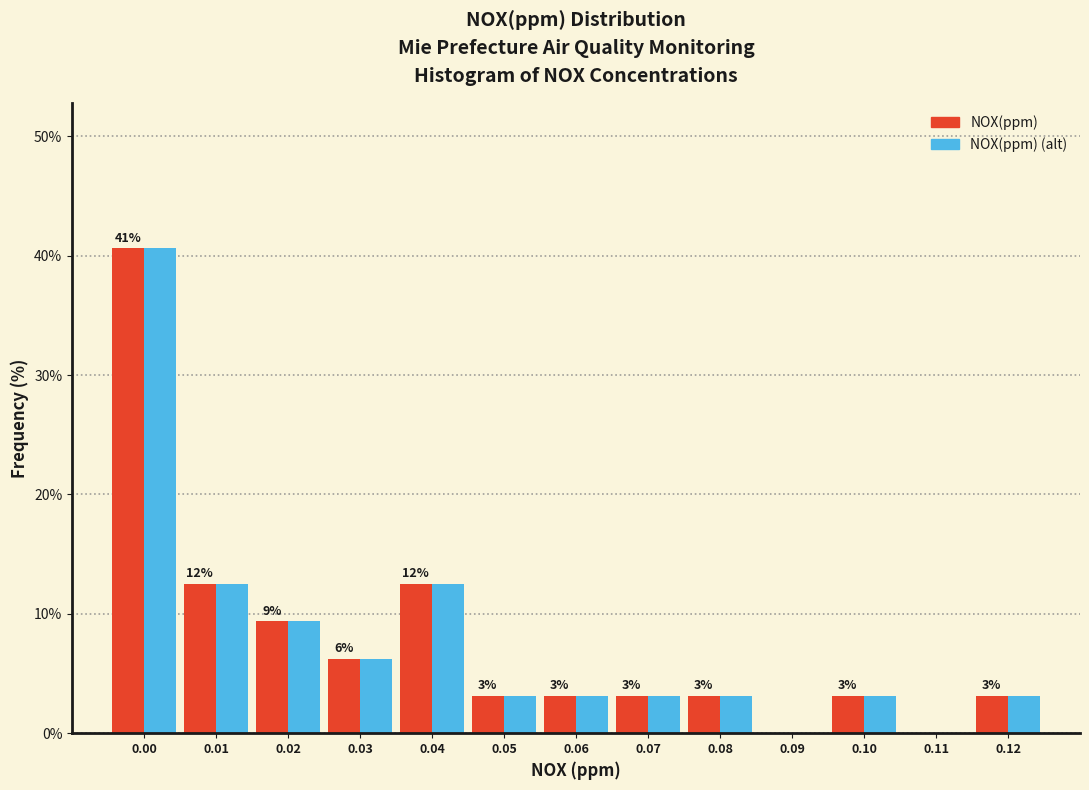

The value of NOX(ppm) at 0.08 is 3.1. True or false?

True